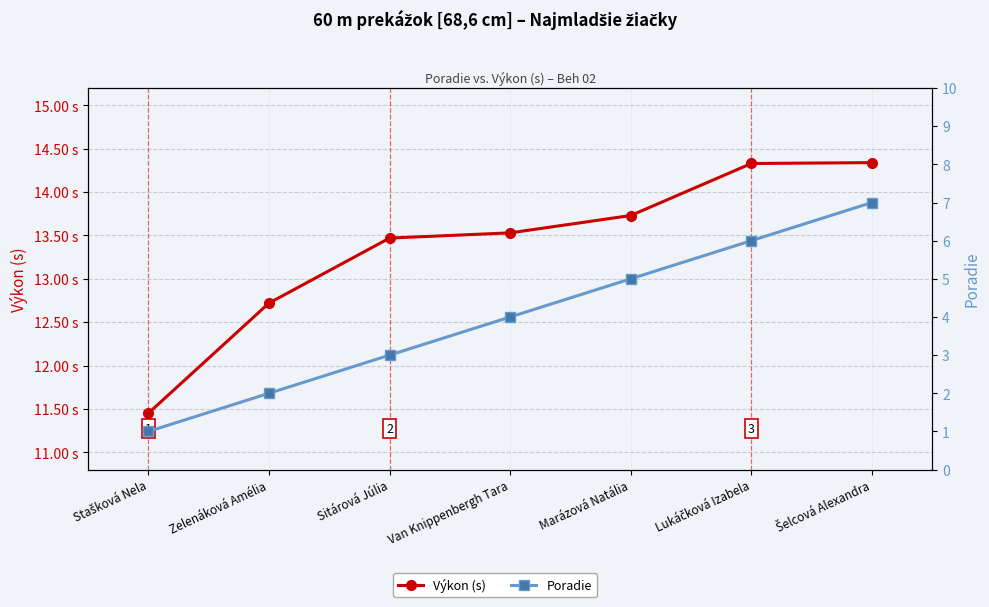

Reading left to right, transcribe all the data shown in this chart.

Výkon (s): 11.4	12.7	13.5	13.5	13.7	14.3	14.3
Poradie: 1.0	2.0	3.0	4.0	5.0	6.0	7.0